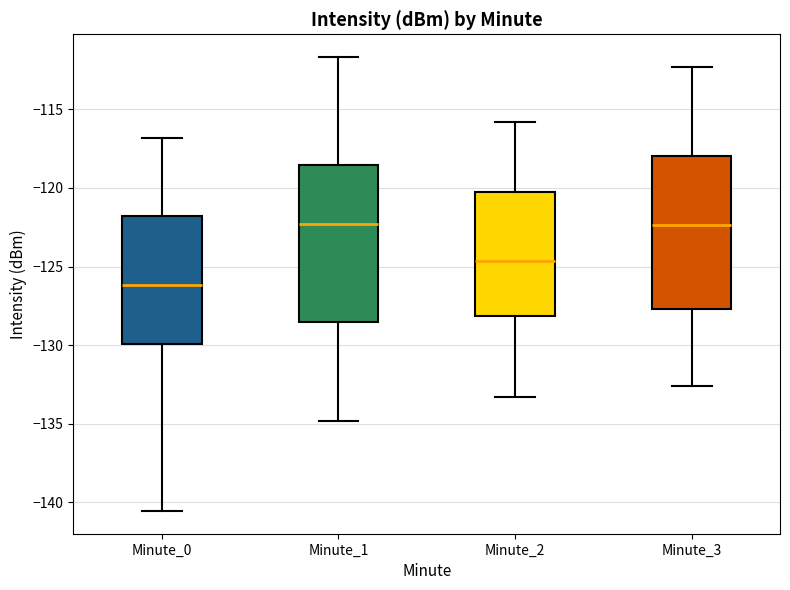

Where does the median line of the box for Minute_2 sit on the y-axis? The values are not printed on the chart, so give them approximately, as read against the axis.

-124.5